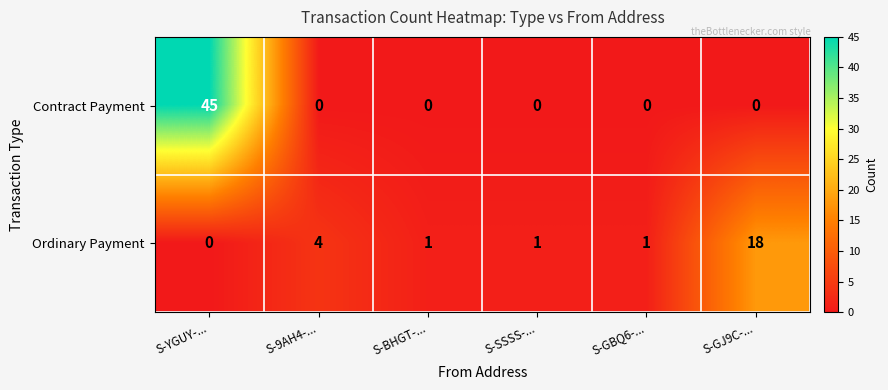

True or false: Contract Payment has a value of 14 at S-YGUY-....

False